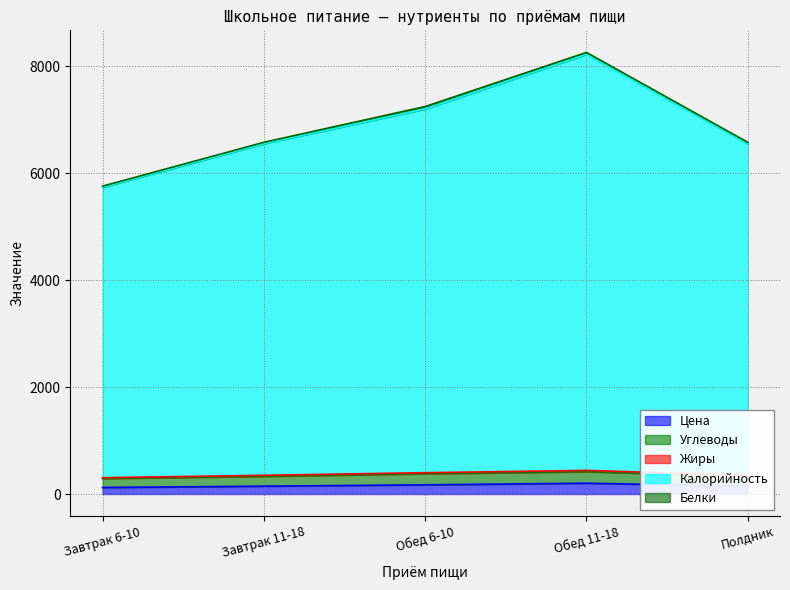

True or false: Цена and Углеводы cross at least once.

False